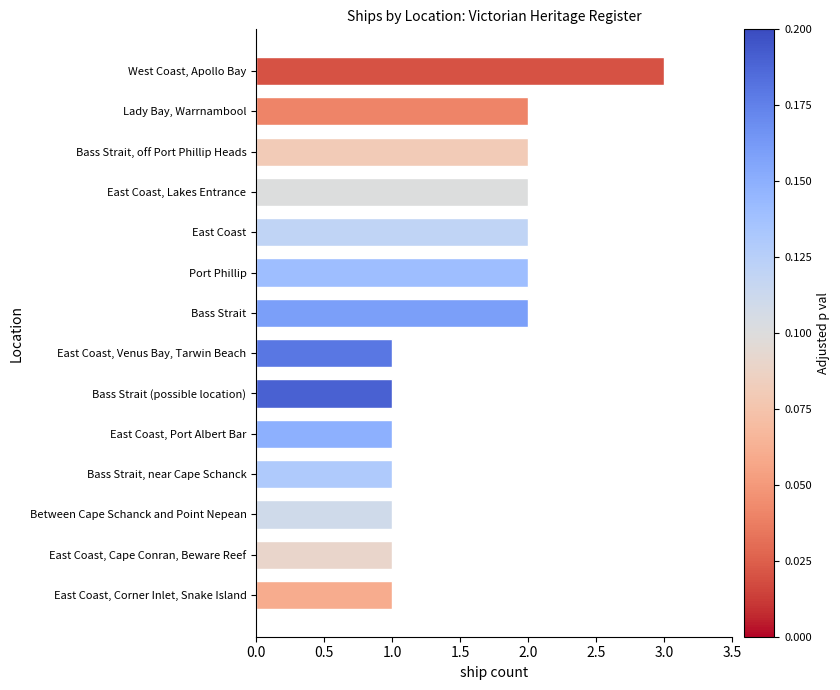

What is the ratio of the value at Lady Bay, Warrnambool to the value at Bass Strait?

1.0